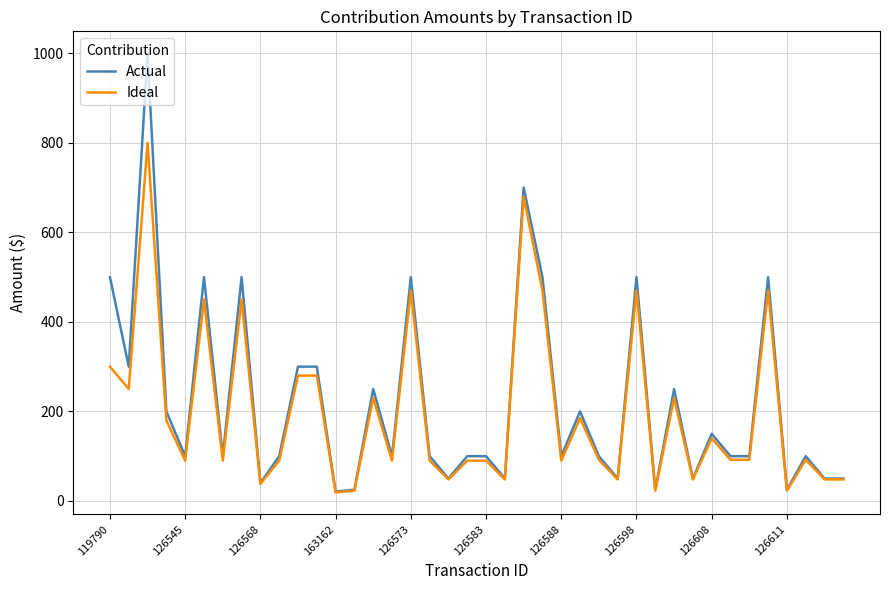

Rank the series by their maximum value, from lowest to highest.

Ideal, Actual